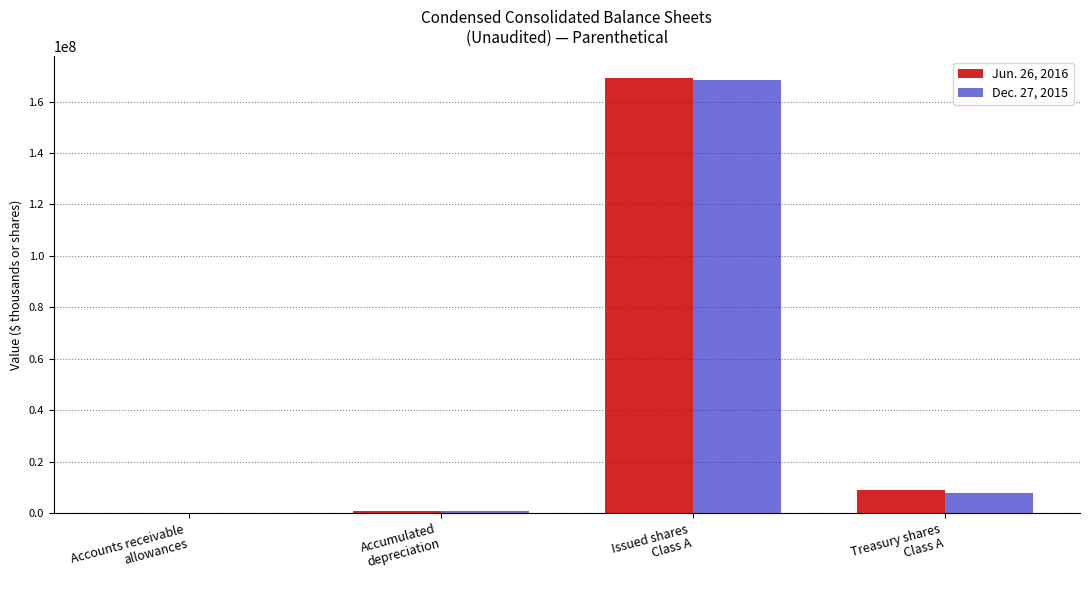

Read the Jun. 26, 2016 value at Accumulated
depreciation.

886010